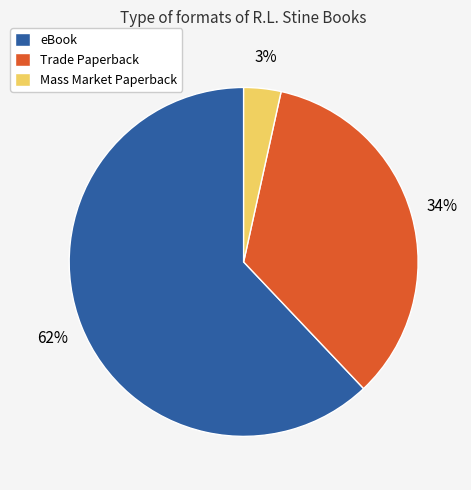

To the nearest percent, what is the average slice percentage?

33%